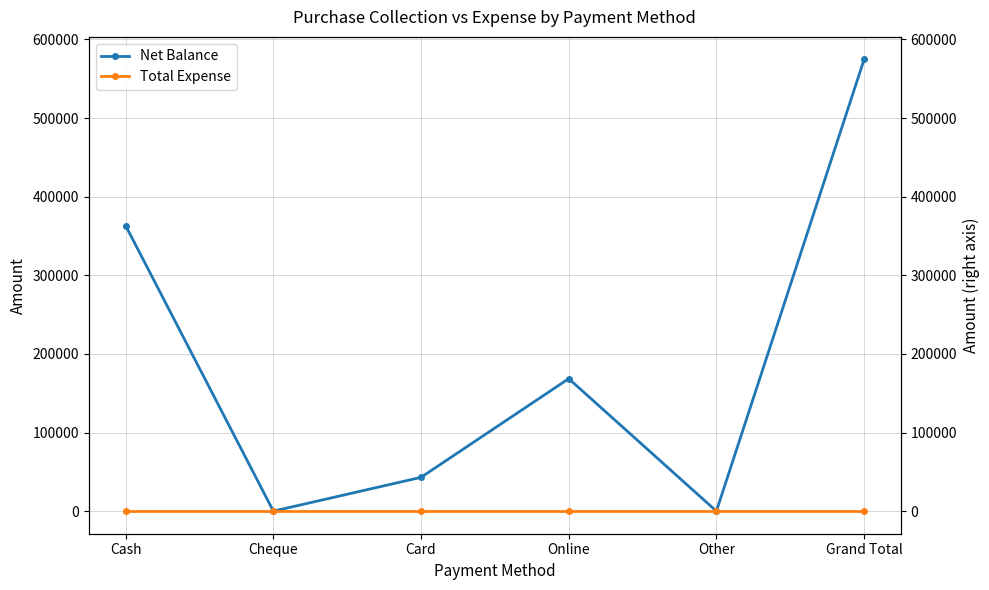

Rank the series at Grand Total from highest to lowest value.

Net Balance, Total Expense